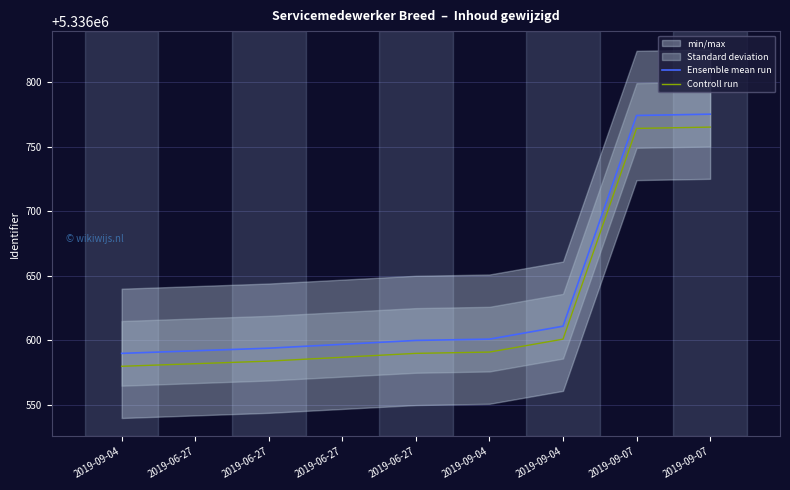

Which series has the largest total across all categories?

Ensemble mean run